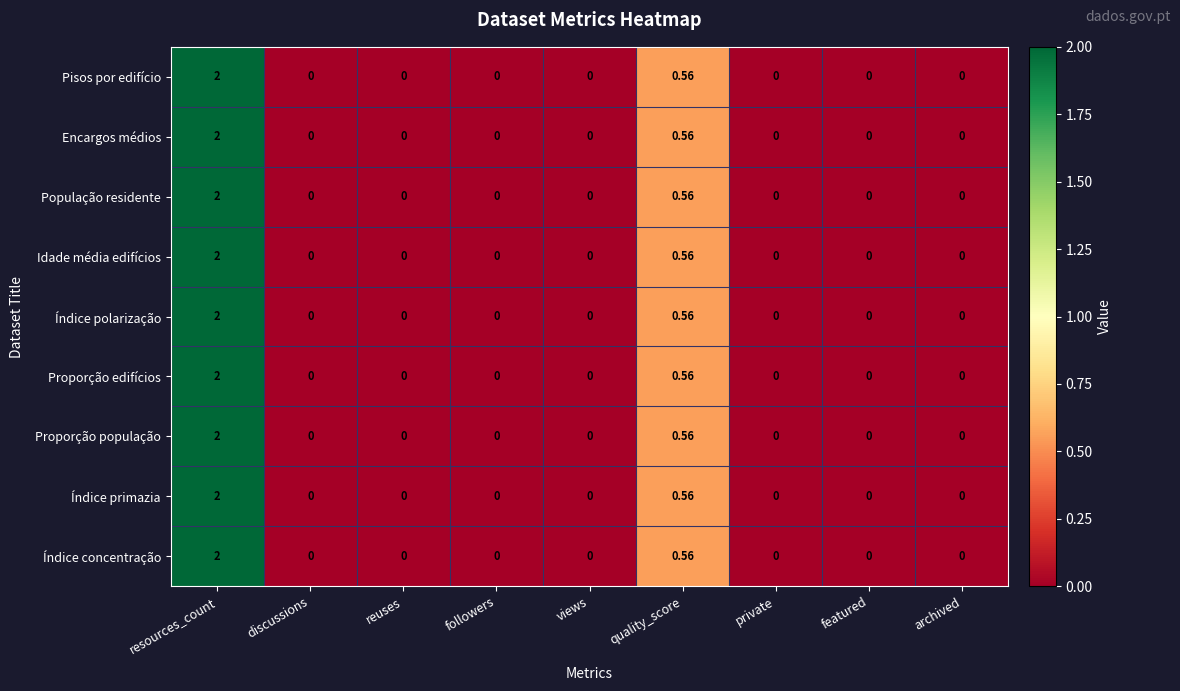

At which category is the sum across all series the highest?

resources_count